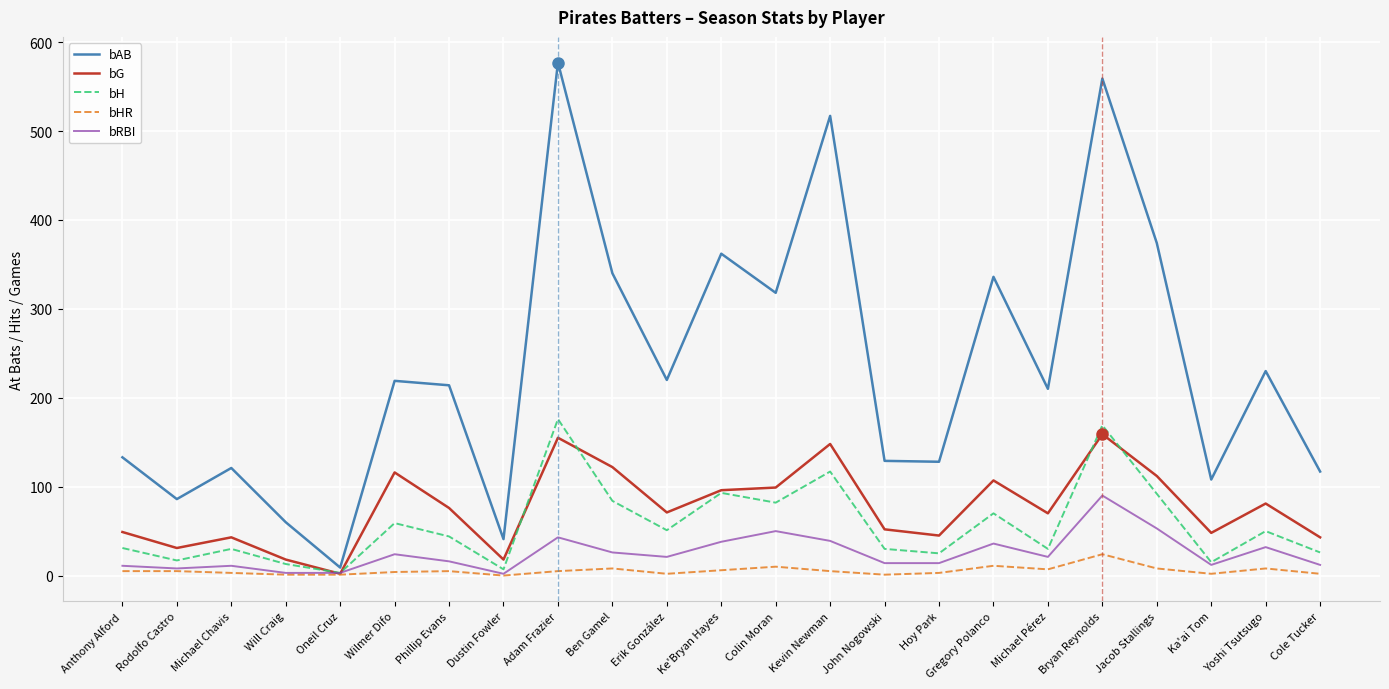

True or false: bRBI has a value of 43 at Adam Frazier.

True